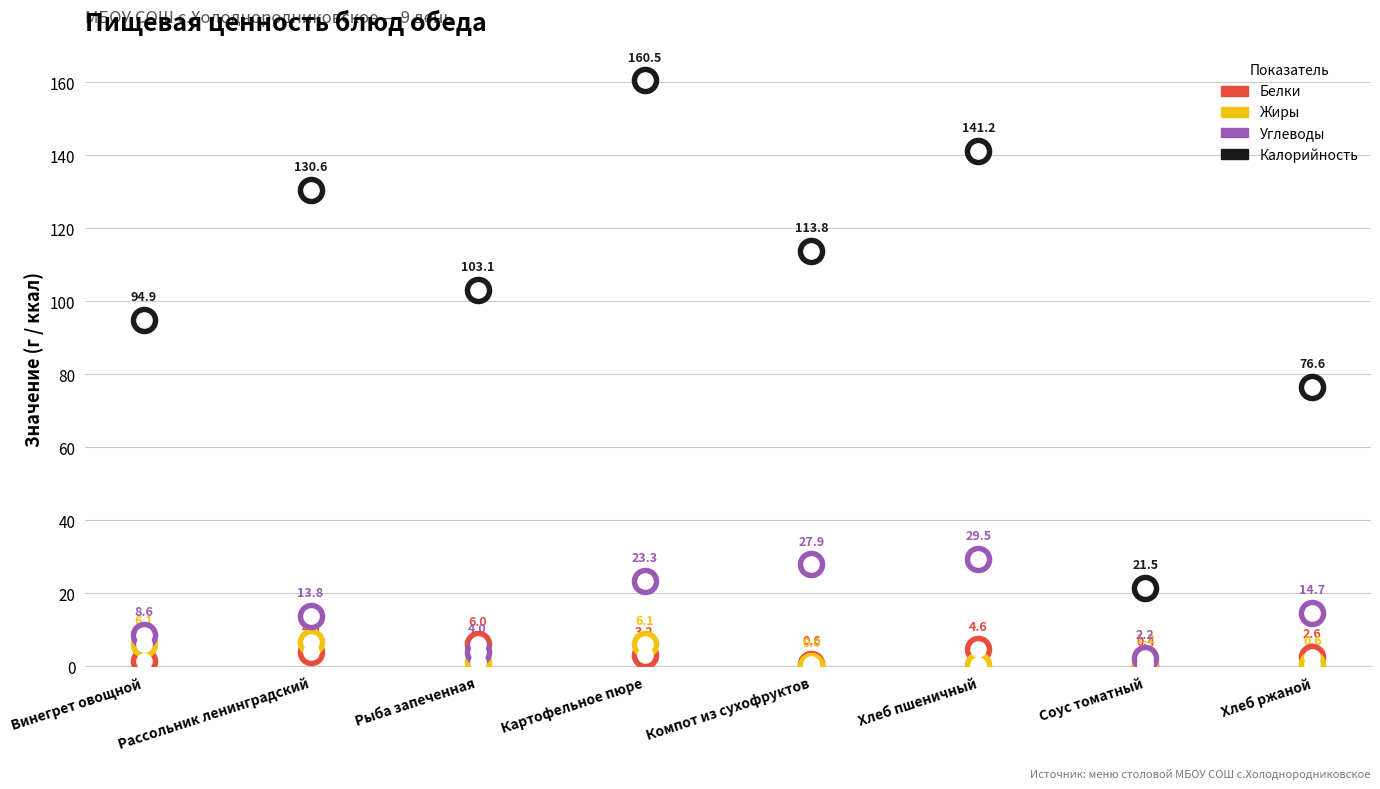

Is the value of Жиры at Рыба запеченная greater than the value of Калорийность at Картофельное пюре?

No